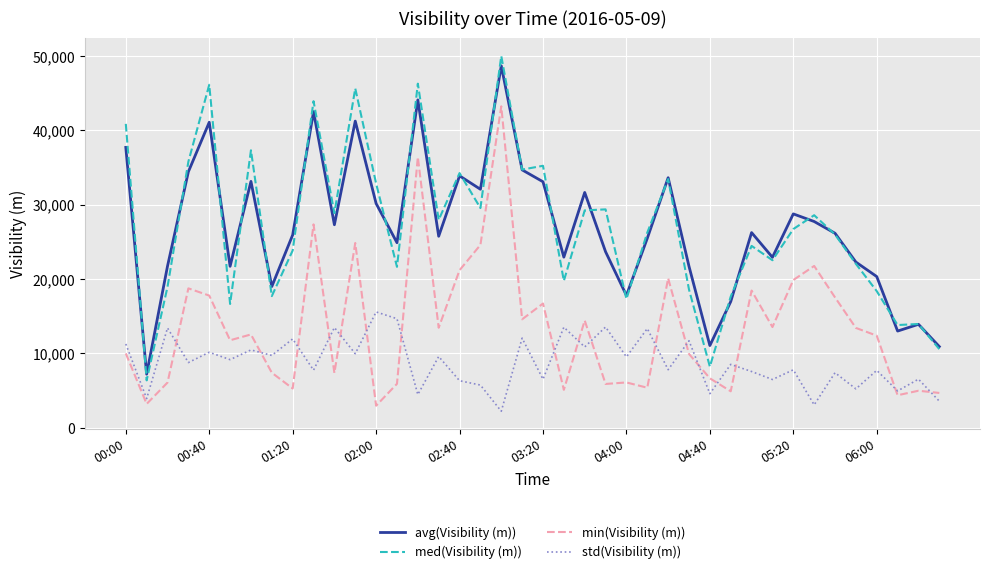

Which series has the widest spread of values?

med(Visibility (m))